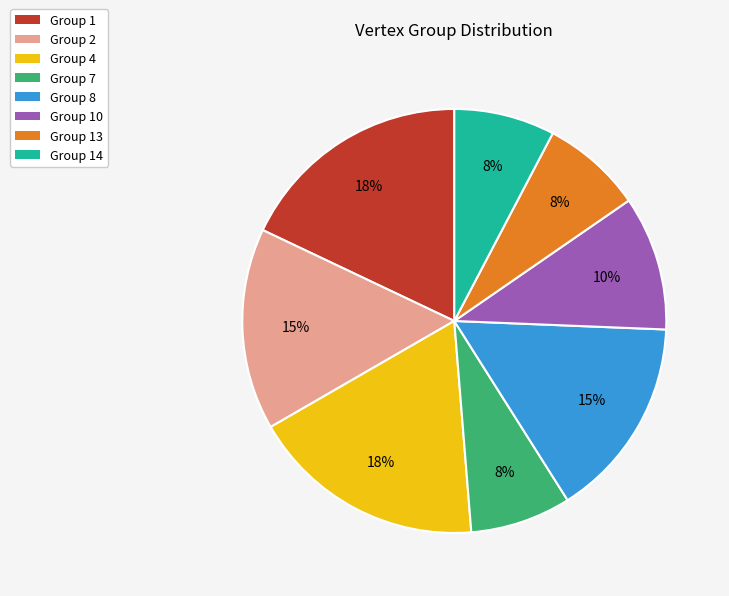

True or false: Group 7 accounts for 8% of the total.

True